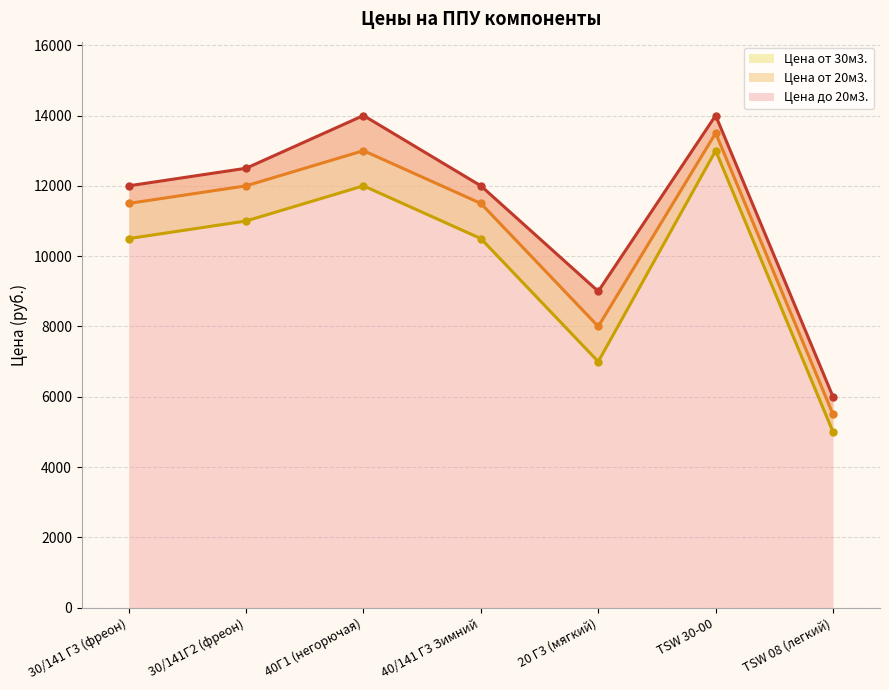

What is the greatest value displayed?

14000